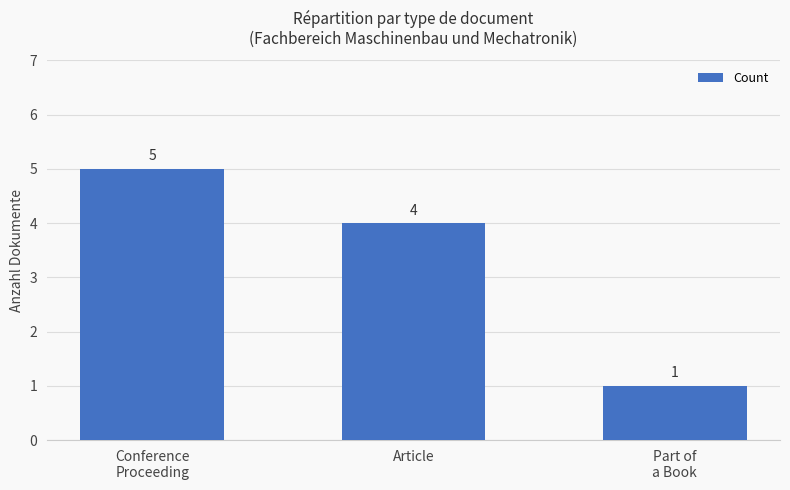

Which category has the highest value across all series?

Conference
Proceeding